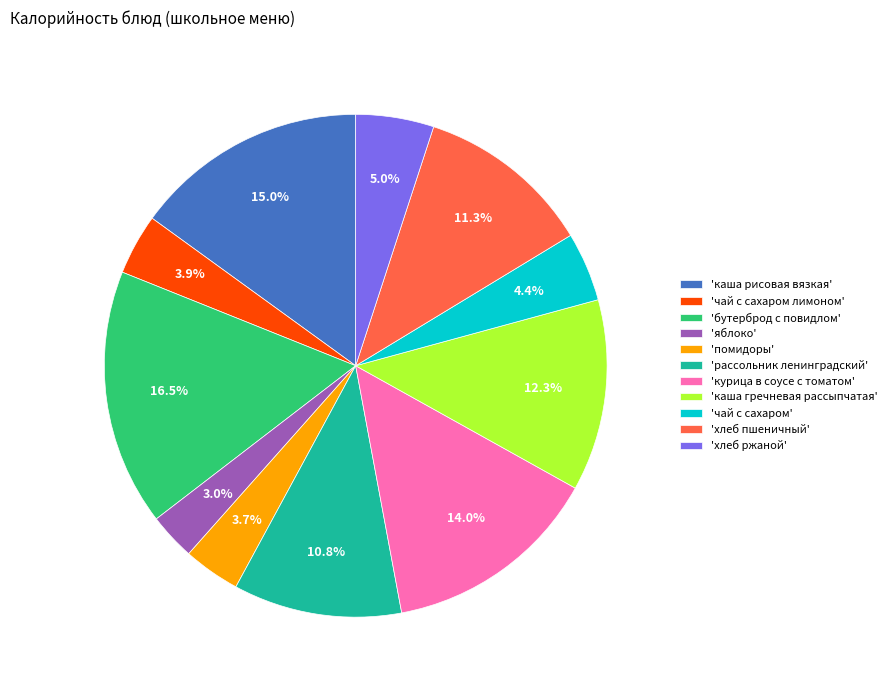

Which category has the smallest portion of the pie?

'яблоко'